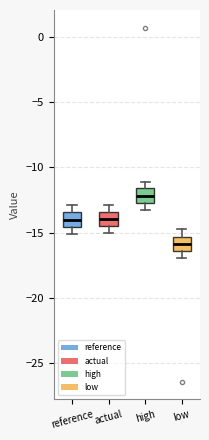

Reading left to right, transcribe this box plot: for each box, give where its median line is, the range the box spans, and where its two whiskers end, as read against the y-axis. The values are not printed on the chart, so give them approximately, as read against the axis.

reference: median -14.0, box -14.5 to -13.5, whiskers -15.0 to -13.0
actual: median -14.0, box -14.5 to -13.5, whiskers -15.0 to -13.0
high: median -12.0, box -12.5 to -11.5, whiskers -13.5 to -11.0
low: median -16.0, box -16.5 to -15.5, whiskers -17.0 to -15.0